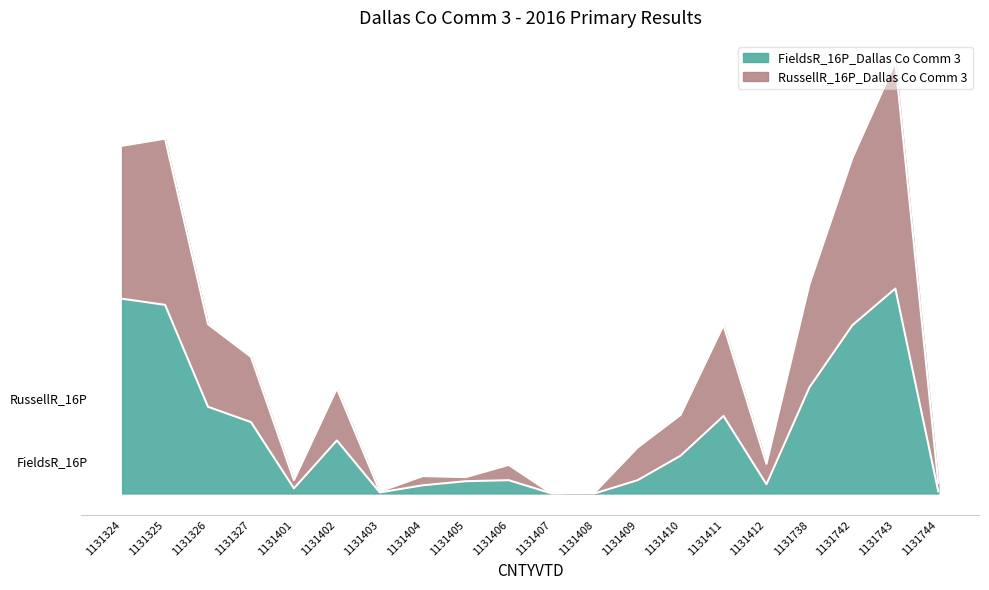

Where is the first local maximum for FieldsR_16P_Dallas Co Comm 3?

1131402